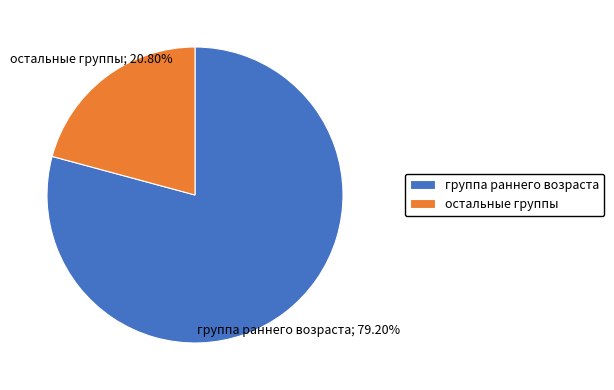

Rank the categories by value from highest to lowest.

группа раннего возраста, остальные группы